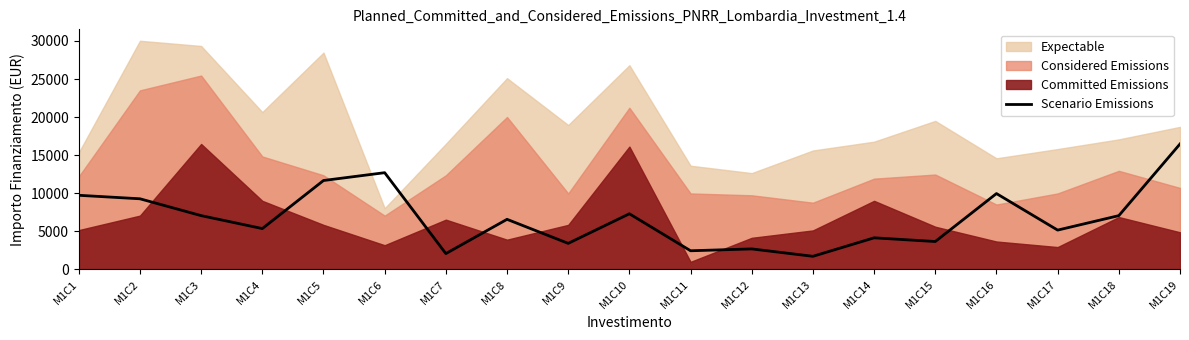

What is the difference between the maximum and second lowest values?

14406